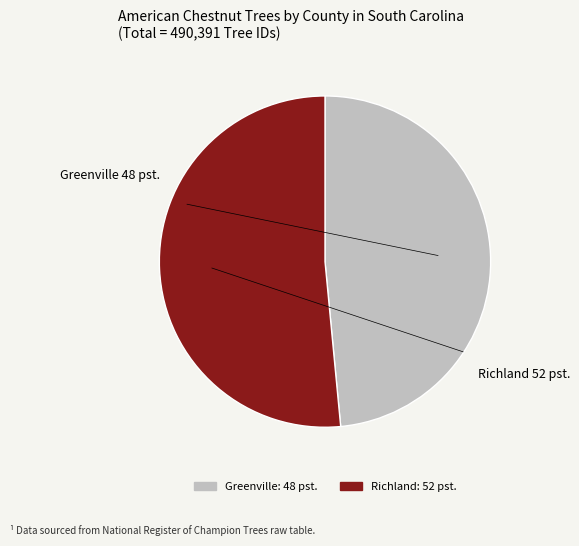

Which slice is the smallest?

Greenville